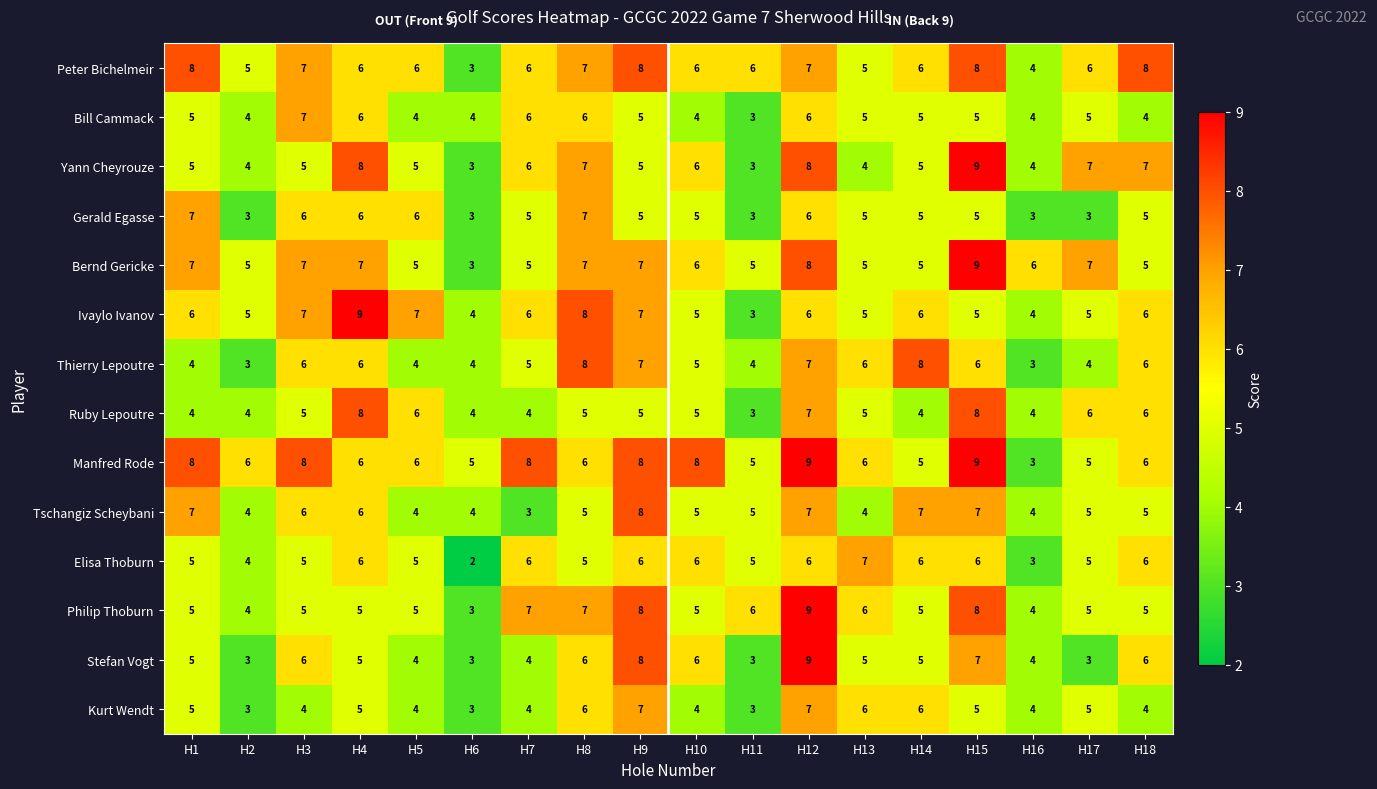

What is the difference between the maximum and minimum values in the Kurt Wendt series?

4